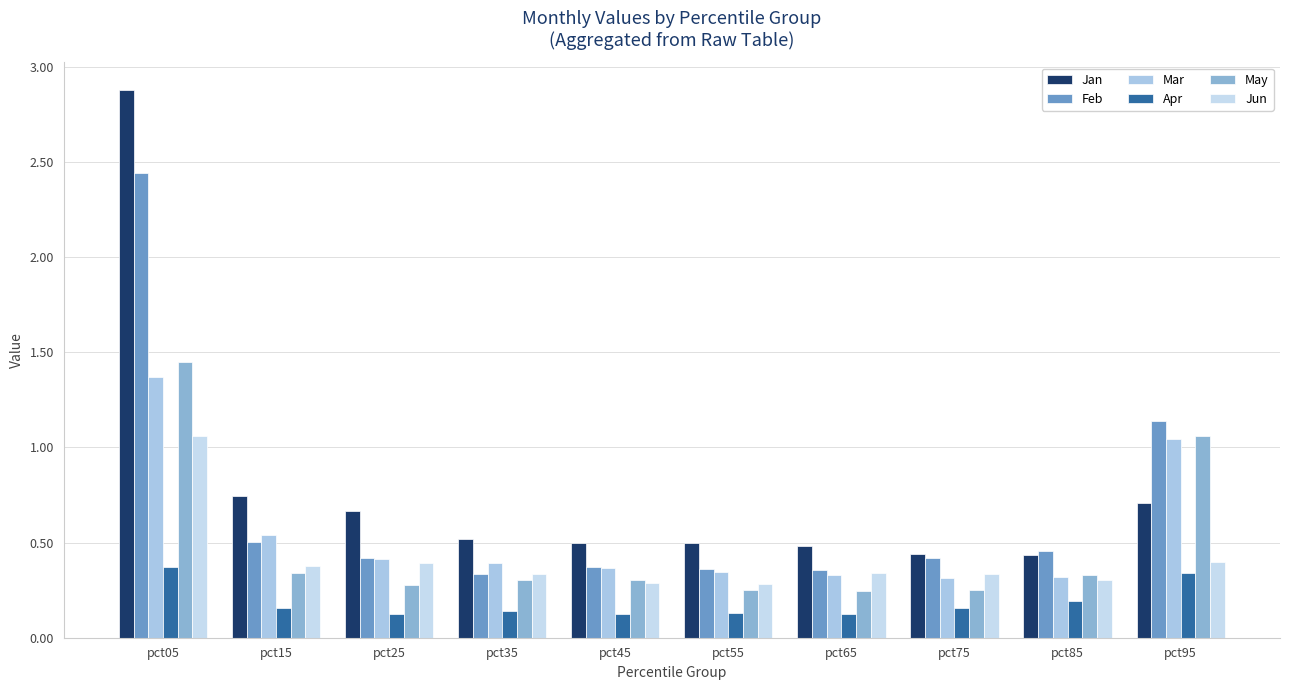

What is the difference between the second highest and minimum values in the Jun series?

0.1